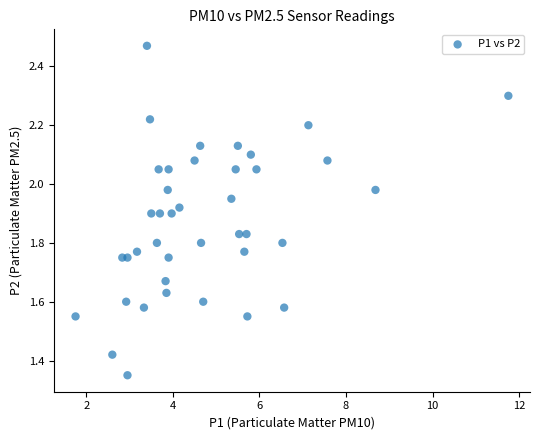

What is the range of X values (max minus min)?

10.0